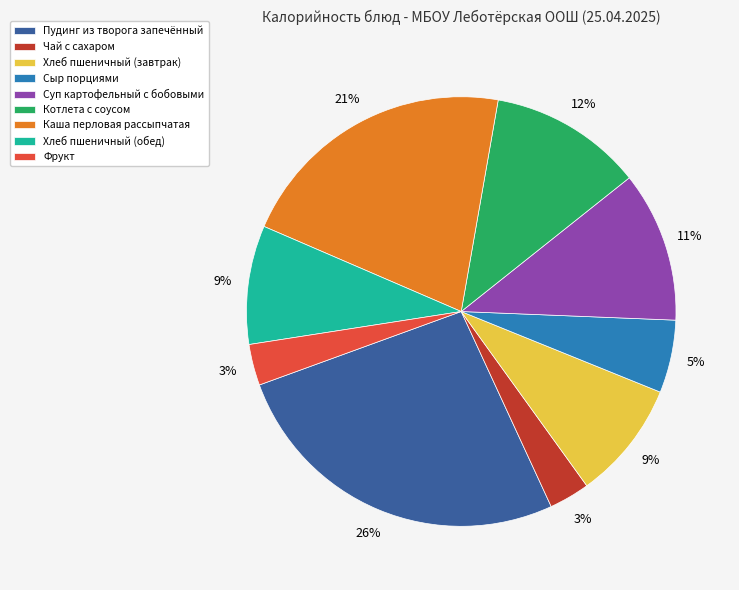

Which category has the biggest portion of the pie?

Пудинг из творога запечённый